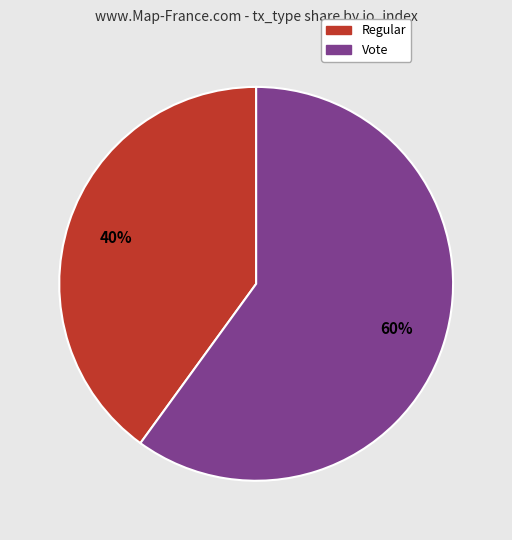

The Regular slice represents 40% of the pie. True or false?

True